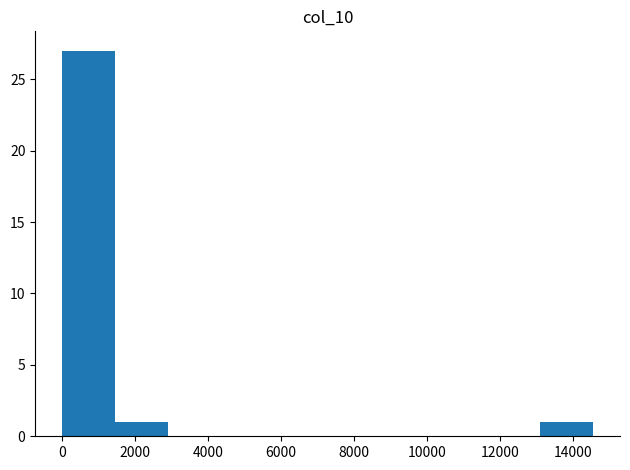

Reading left to right, list every bar in this chart as the range it spans on the x-axis followed by its height. Neither the bar edges nor the heights are printed on the chart, so give them approximately, as read against the axes.

0 to 1400: 27
1400 to 3000: 1
3000 to 4400: 0
4400 to 5800: 0
5800 to 7200: 0
7200 to 8800: 0
8800 to 10200: 0
10200 to 11600: 0
11600 to 13000: 0
13000 to 14600: 1